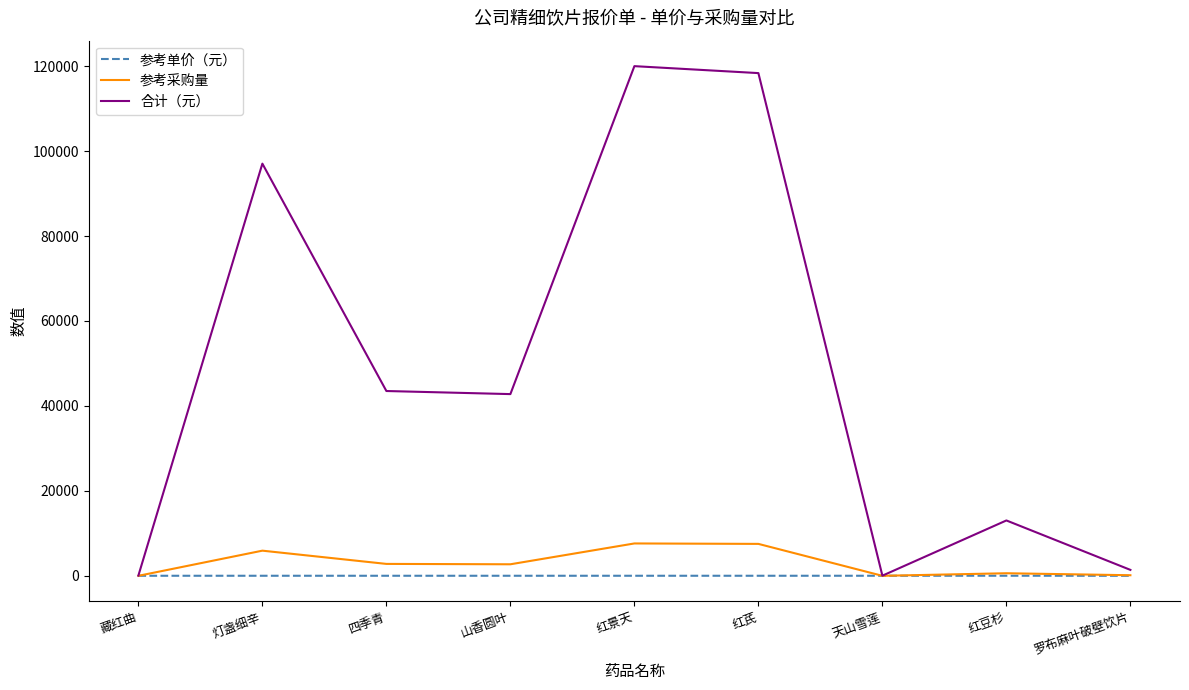

What is the minimum value for 合计（元）?

37.9